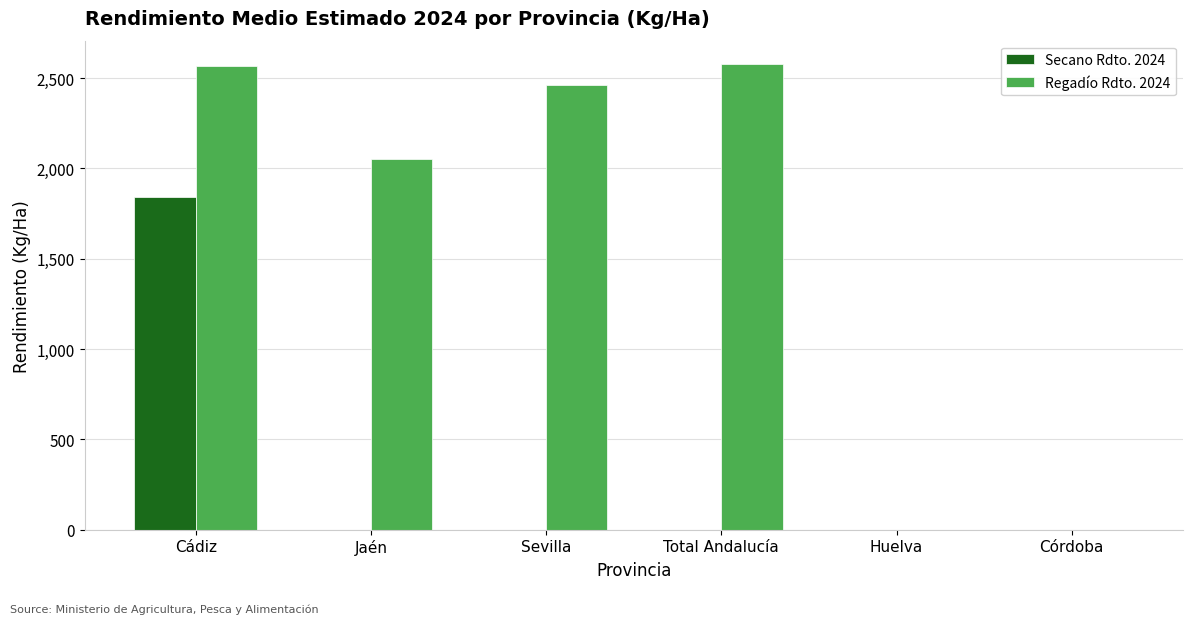

The value of Regadío Rdto. 2024 at Huelva is 0.0. True or false?

True